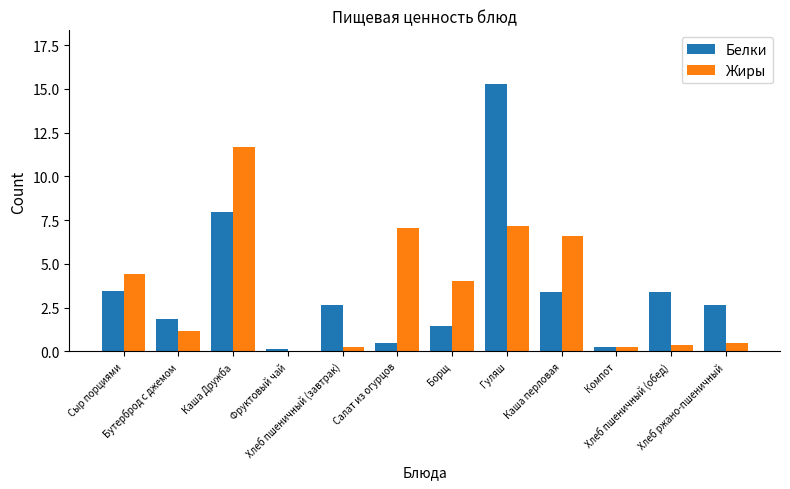

What is the sum of all Белки values?

43.0